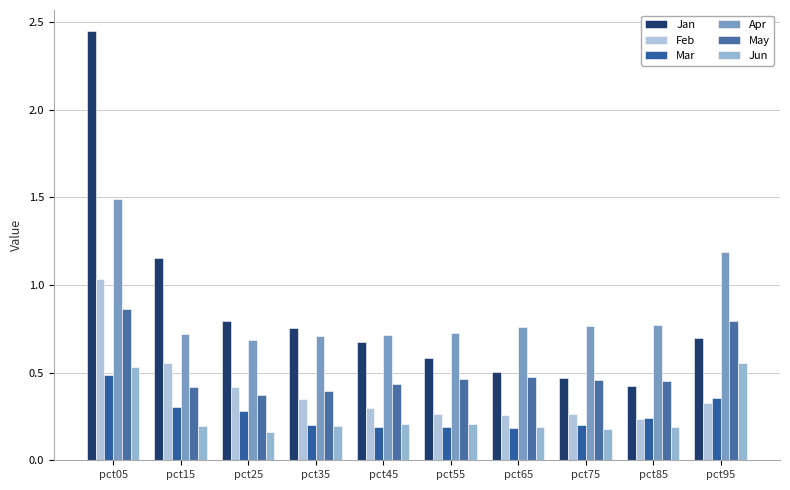

What is the difference between the Feb values at pct15 and pct35?

0.2